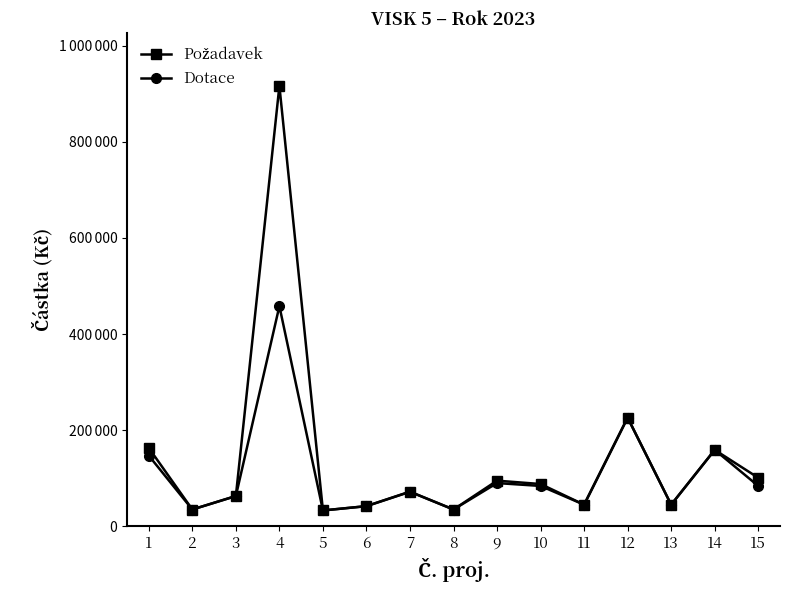

Reading left to right, what are all the values shown in this chart?

Požadavek: 163000	35000	63000	916000	33000	42000	72000	35000	95000	88000	45000	226000	45000	159000	101000
Dotace: 147000	35000	63000	458000	33000	42000	72000	35000	90000	84000	45000	226000	45000	159000	84000